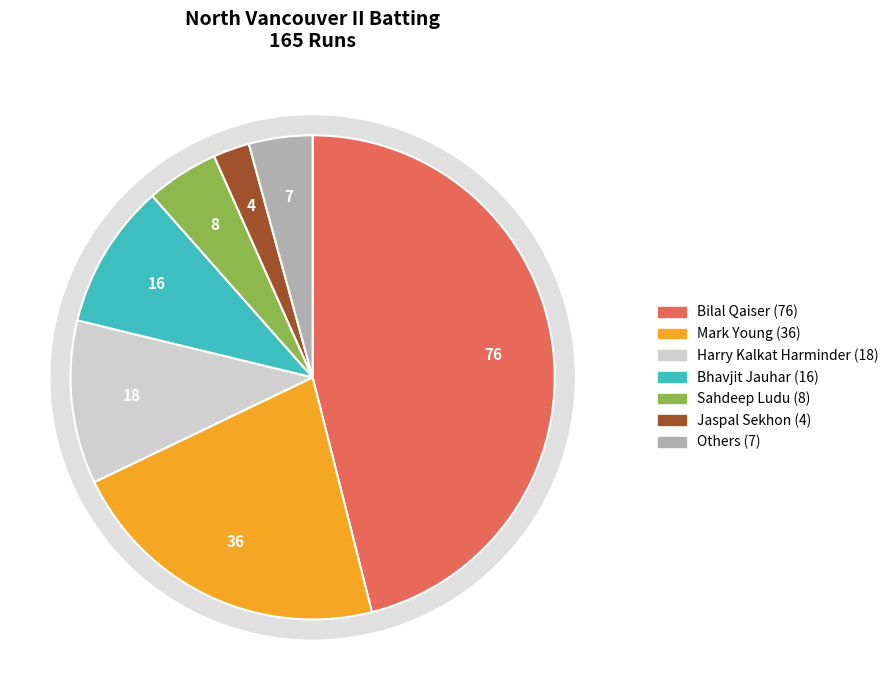

How much of the chart is everything except Mohammad Dara?

99.4%